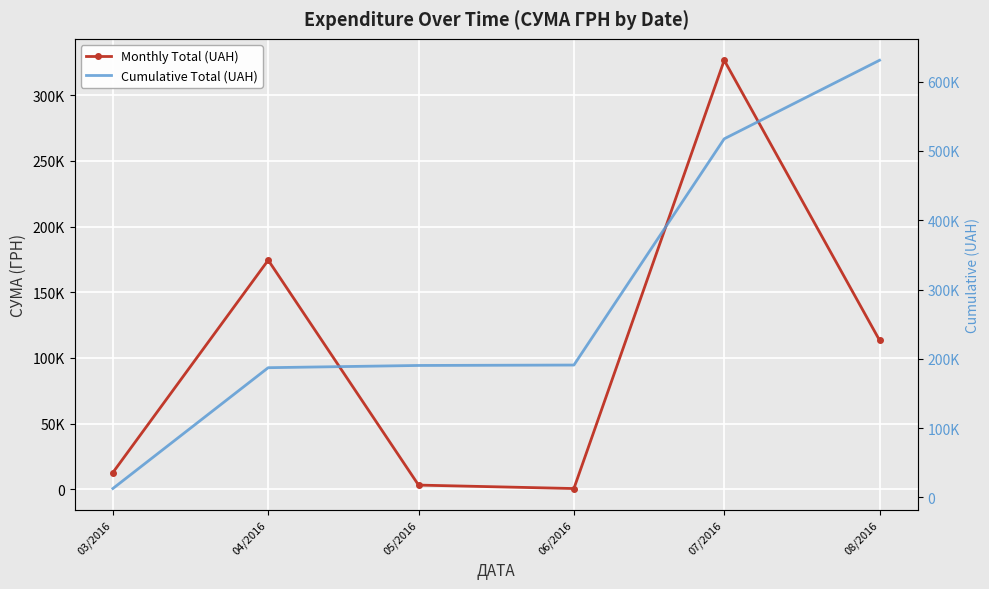

What is the sum of all Cumulative Total (UAH) values?

1729899.9